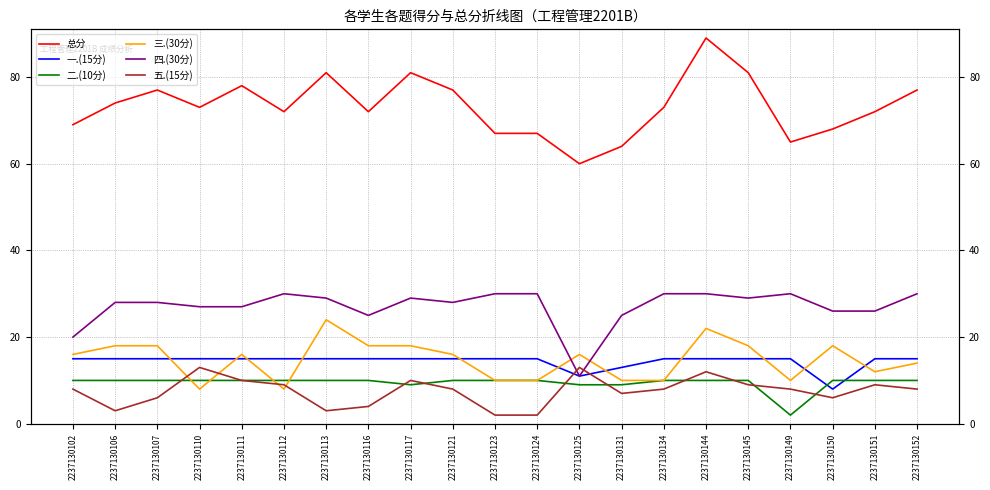

Does the chart have visible grid lines?

Yes